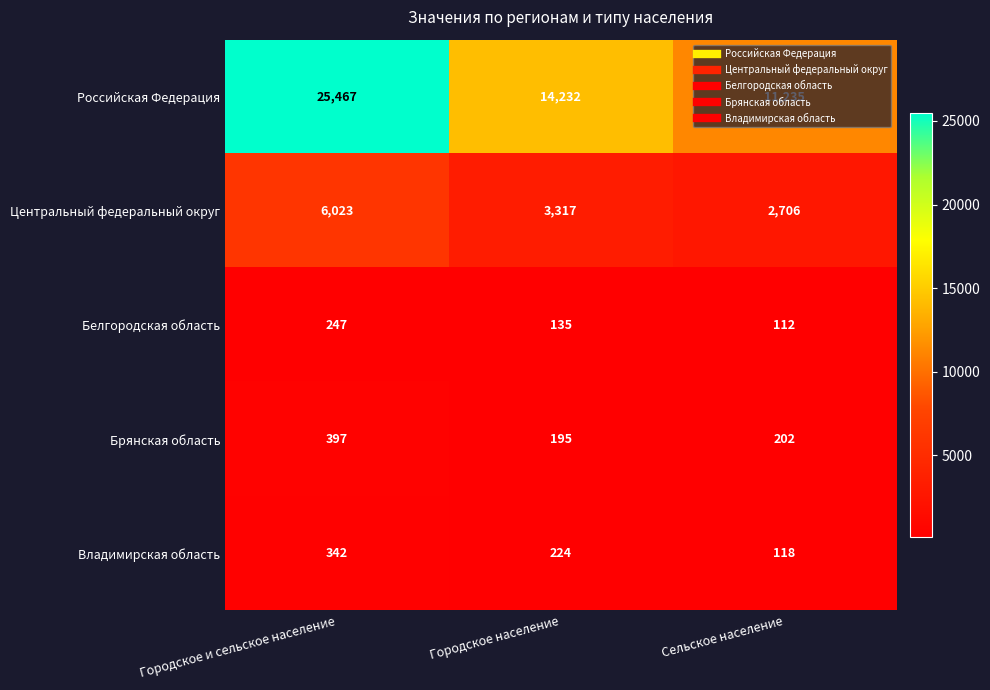

What is the highest value of the Белгородская область series?

247